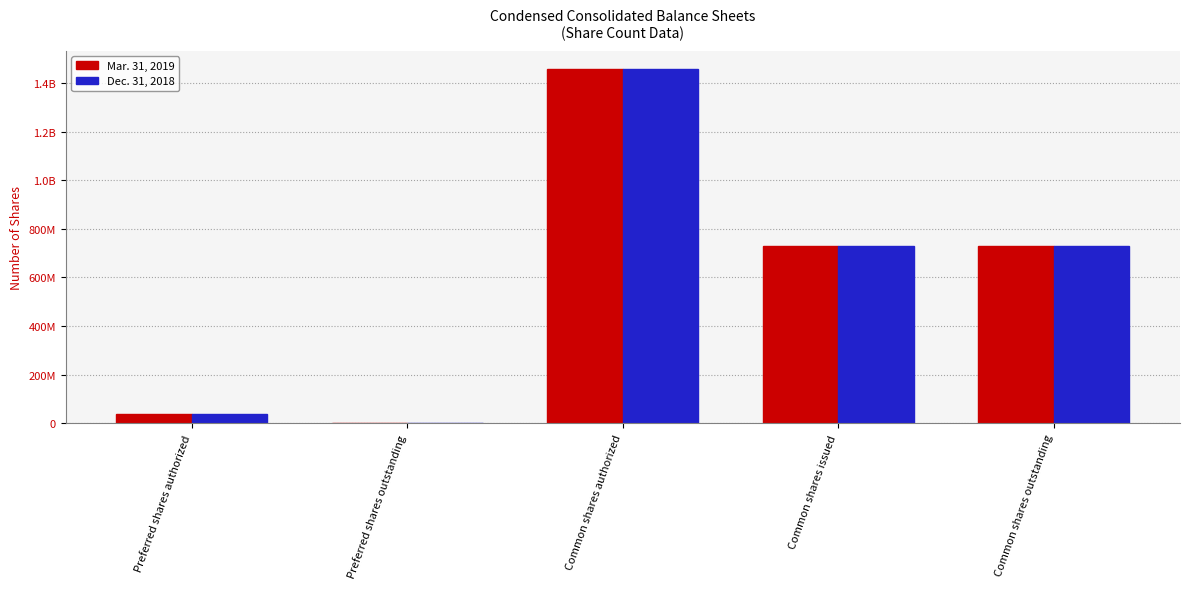

Is it true that Dec. 31, 2018 equals 728558989 at Common shares issued?

True